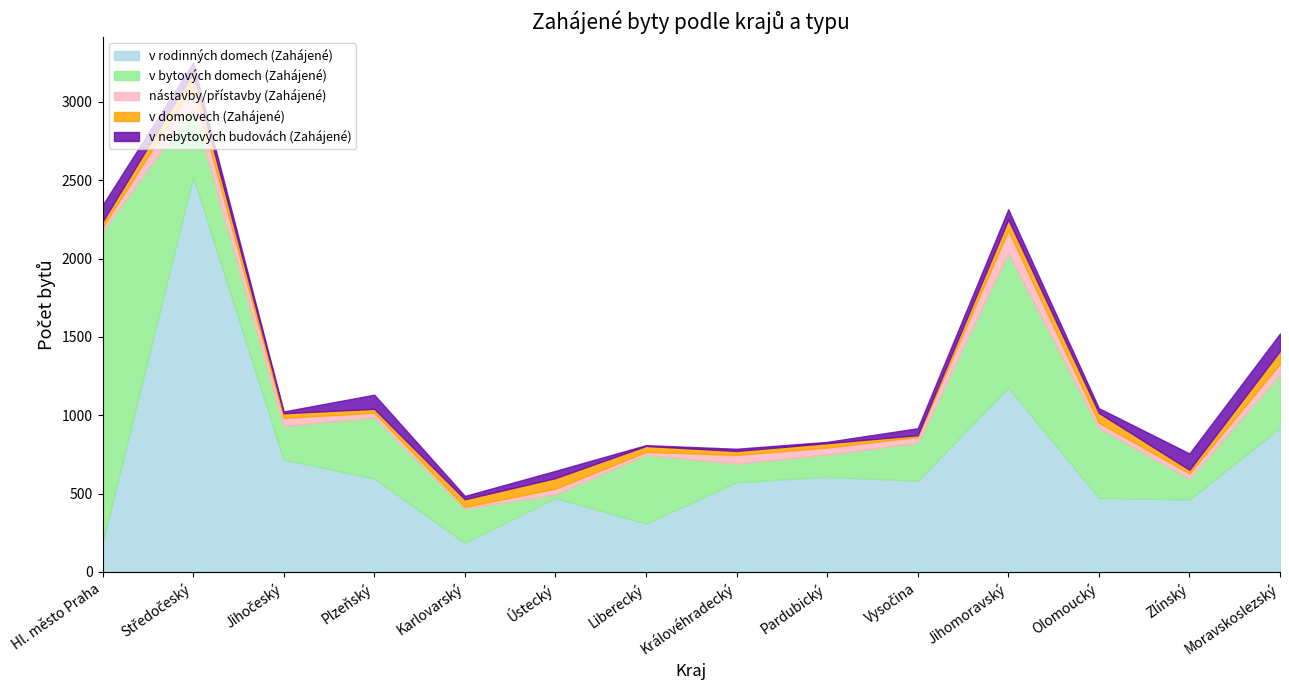

Reading left to right, transcribe all the data shown in this chart.

v rodinných domech (Zahájené): Hl. město Praha=187	Středočeský=2523	Jihočeský=717	Plzeňský=597	Karlovarský=186	Ústecký=472	Liberecký=309	Královéhradecký=573	Pardubický=608	Vysočina=582	Jihomoravský=1177	Olomoucký=473	Zlínský=463	Moravskoslezský=920
v bytových domech (Zahájené): Hl. město Praha=1990	Středočeský=438	Jihočeský=214	Plzeňský=390	Karlovarský=218	Ústecký=23	Liberecký=439	Královéhradecký=119	Pardubický=141	Vysočina=242	Jihomoravský=859	Olomoucký=446	Zlínský=132	Moravskoslezský=340
nástavby/přístavby (Zahájené): Hl. město Praha=24	Středočeský=140	Jihočeský=52	Plzeňský=29	Karlovarský=11	Ústecký=37	Liberecký=18	Královéhradecký=55	Pardubický=45	Vysočina=38	Jihomoravský=143	Olomoucký=33	Zlínský=34	Moravskoslezský=69
v domovech (Zahájené): Hl. město Praha=34	Středočeský=85	Jihočeský=30	Plzeňský=25	Karlovarský=49	Ústecký=67	Liberecký=38	Královéhradecký=25	Pardubický=28	Vysočina=11	Jihomoravský=70	Olomoucký=63	Zlínský=23	Moravskoslezský=82
v nebytových budovách (Zahájené): Hl. město Praha=105	Středočeský=64	Jihočeský=11	Plzeňský=90	Karlovarský=21	Ústecký=46	Liberecký=5	Královéhradecký=14	Pardubický=8	Vysočina=44	Jihomoravský=65	Olomoucký=30	Zlínský=104	Moravskoslezský=110